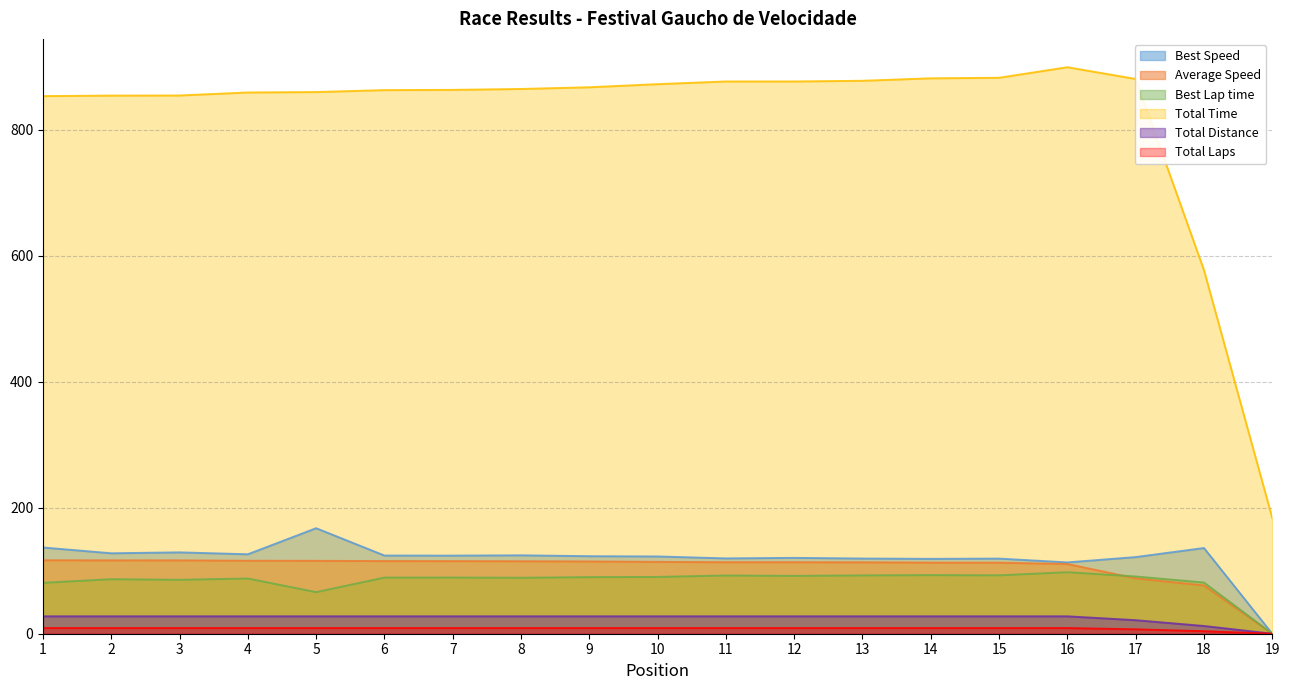

True or false: Total Distance has more than 2 interior local peaks.

False